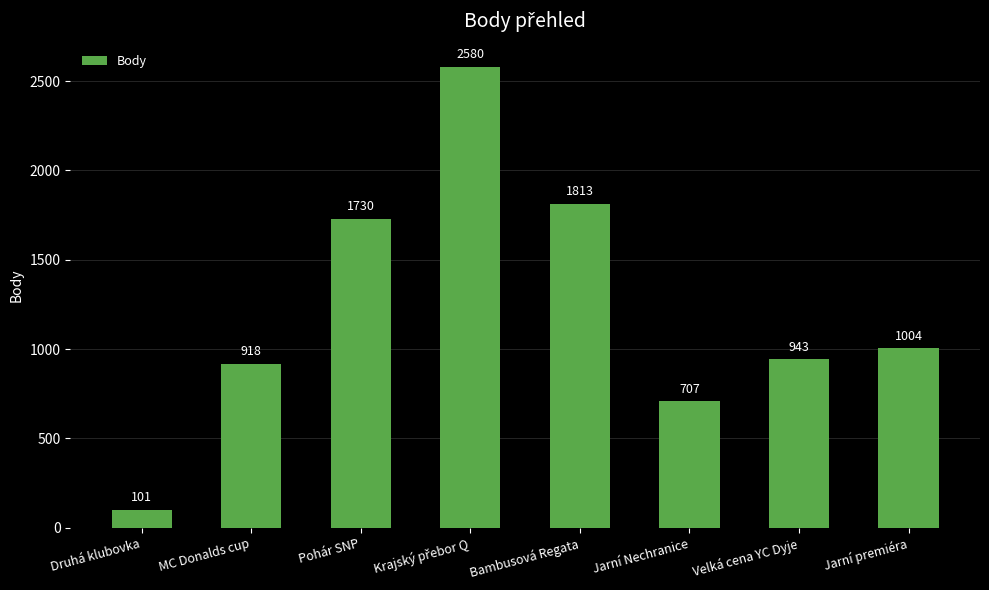

What is the difference between the maximum and minimum values?

2479